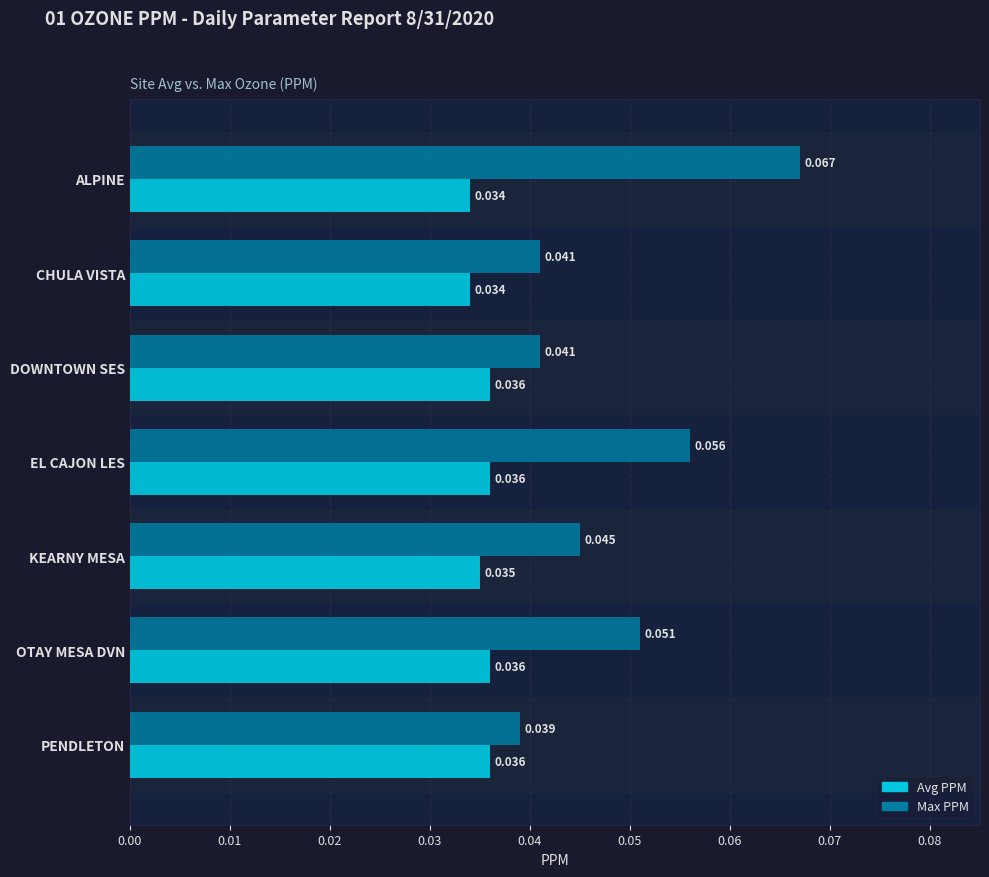

At which category does the chart reach its peak across all series?

ALPINE